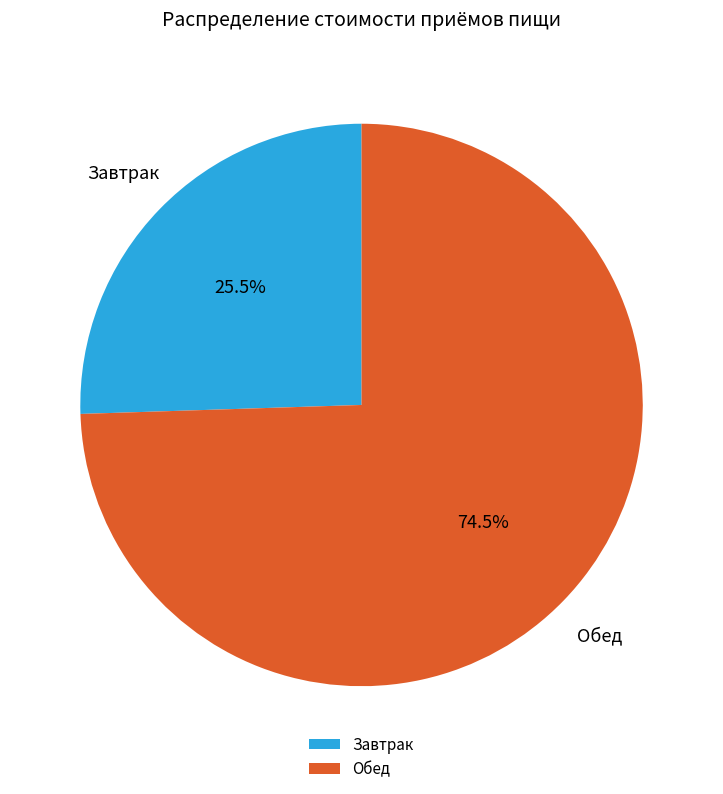

To the nearest percent, what is the average slice percentage?

50%